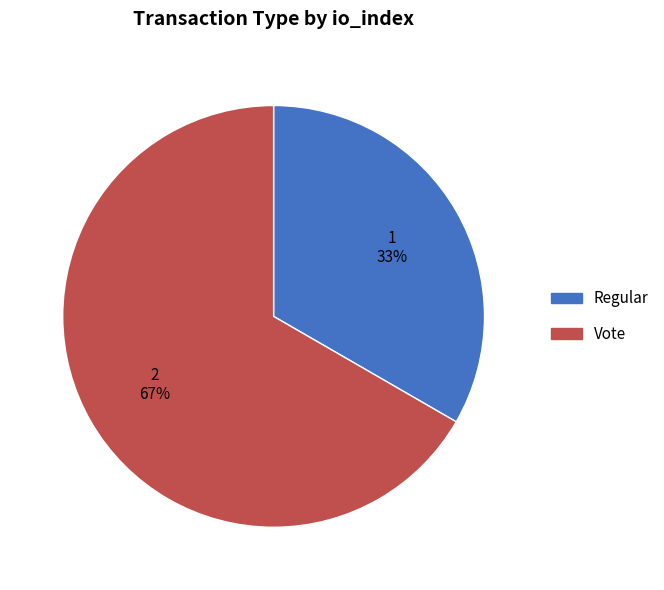

Which slice is the smallest?

Regular